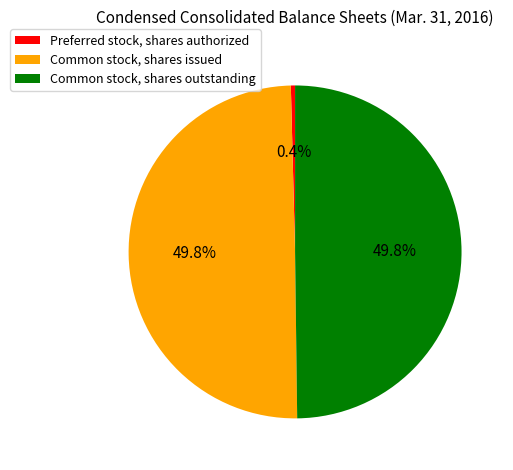

True or false: Common stock, shares outstanding accounts for 44% of the total.

False